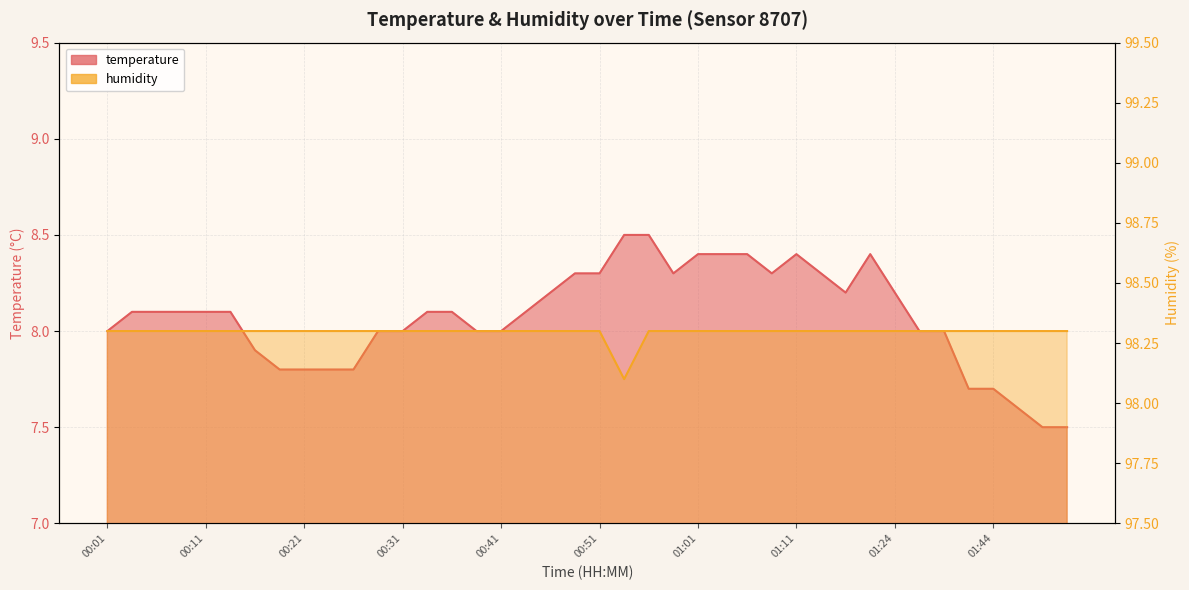

The humidity series shows 98.3 at 00:48. True or false?

True